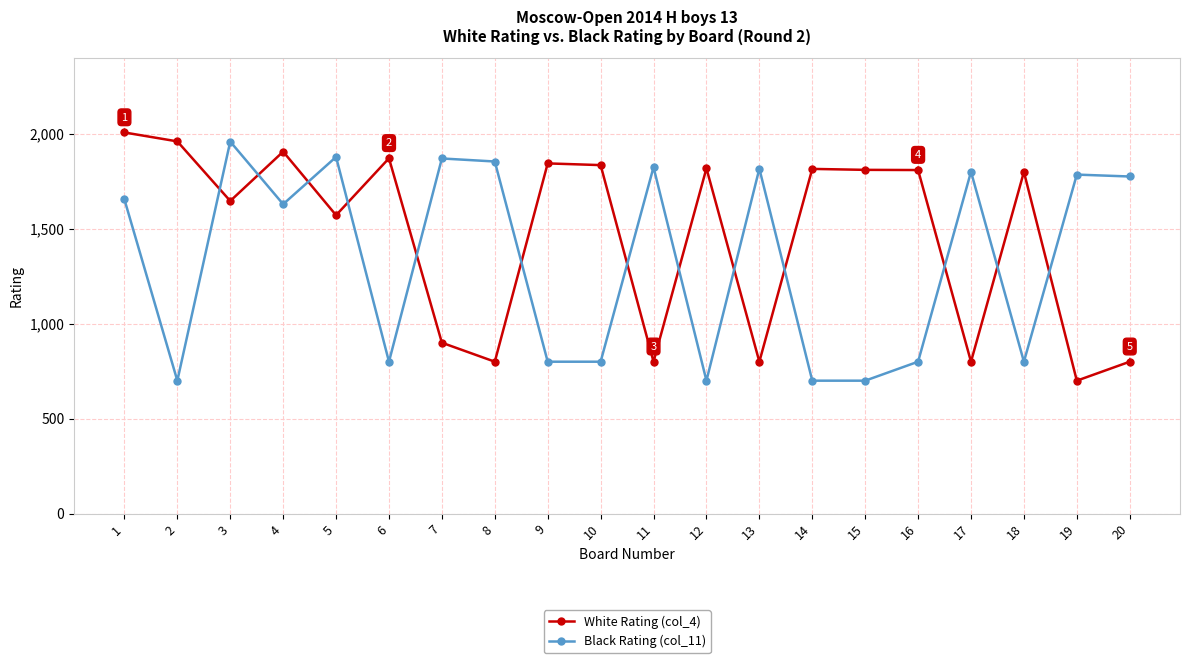

True or false: White Rating (col_4) and Black Rating (col_11) cross at least once.

True